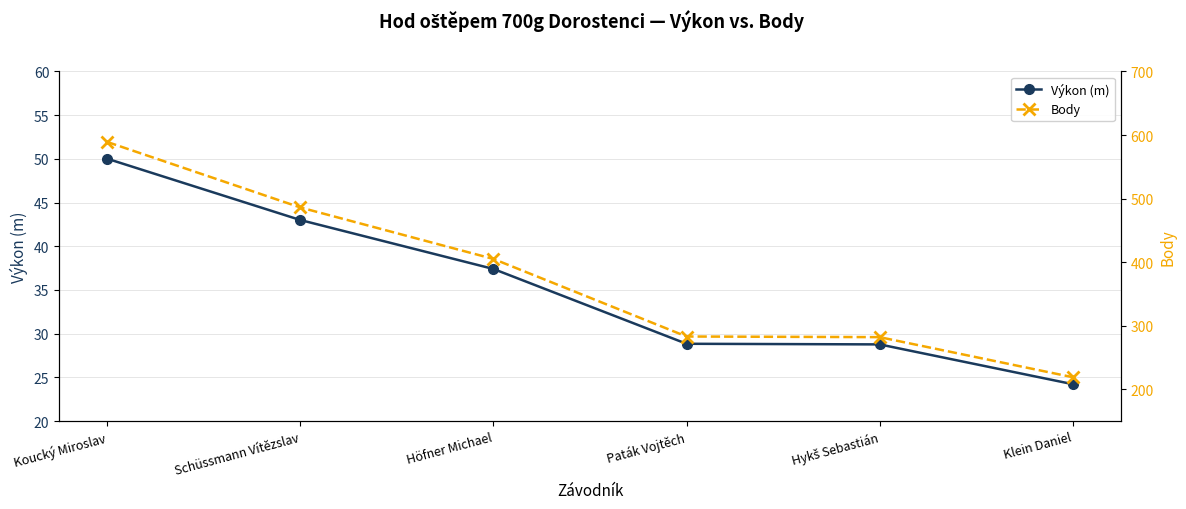

Reading right to left, list all the values displayed in this chart.

Výkon (m): 24.2	28.8	28.8	37.4	43.0	50.0
Body: 219.0	282.0	283.0	405.0	486.0	589.0